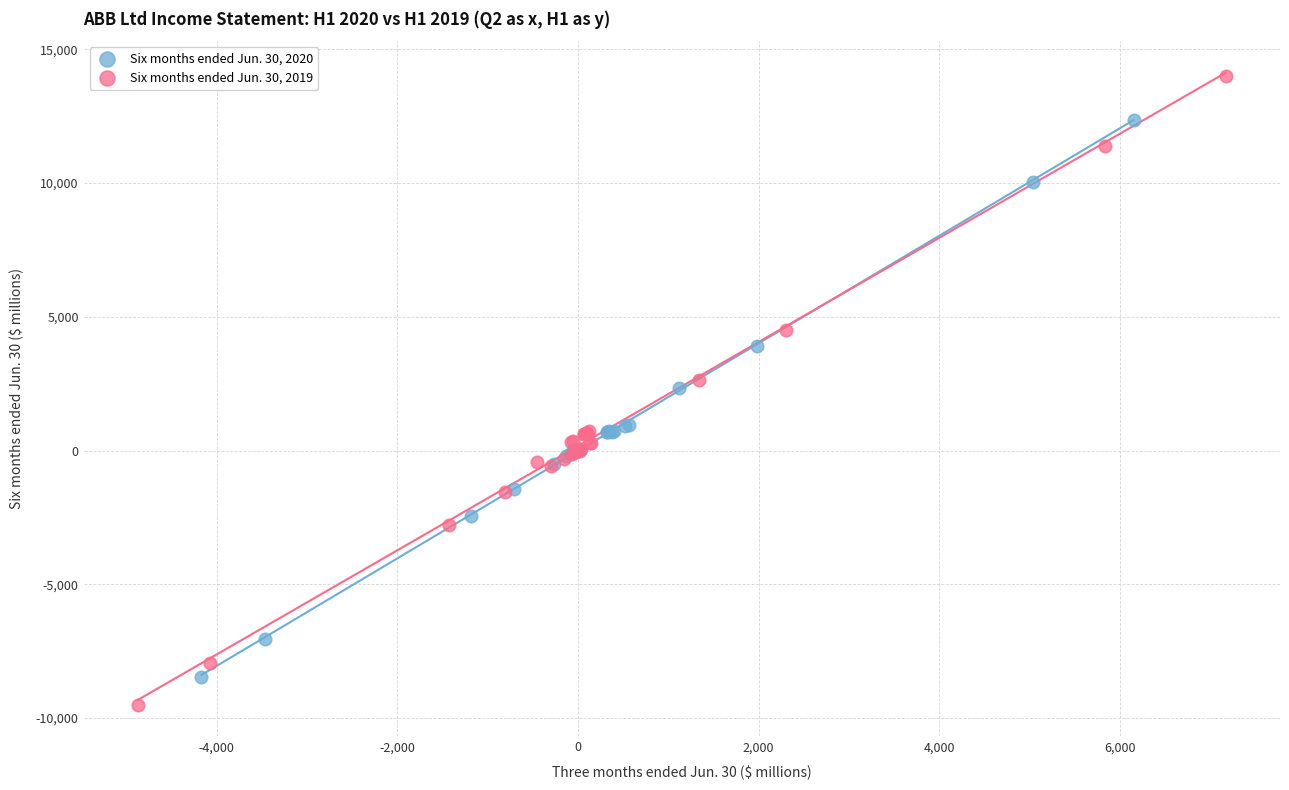

Which series contains the highest Y value?

Six months ended Jun. 30, 2019